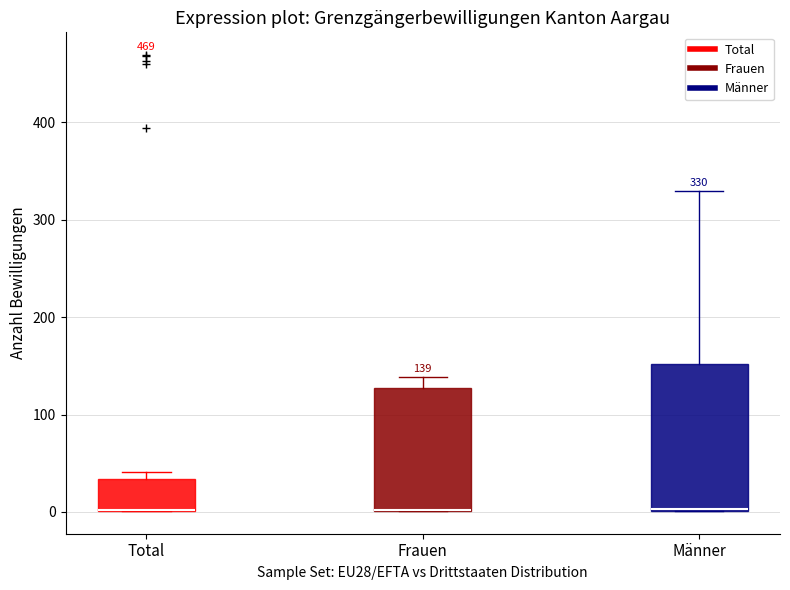

Which box is the tallest, from its lower edge to its upper edge?

Männer